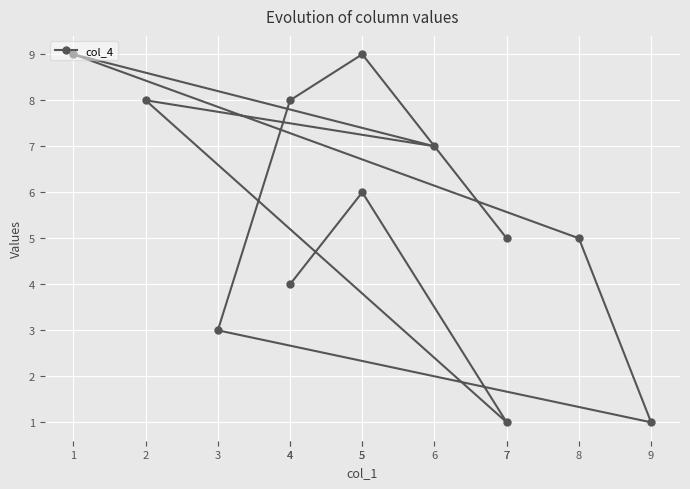

True or false: the data shows 3 at 3.

True